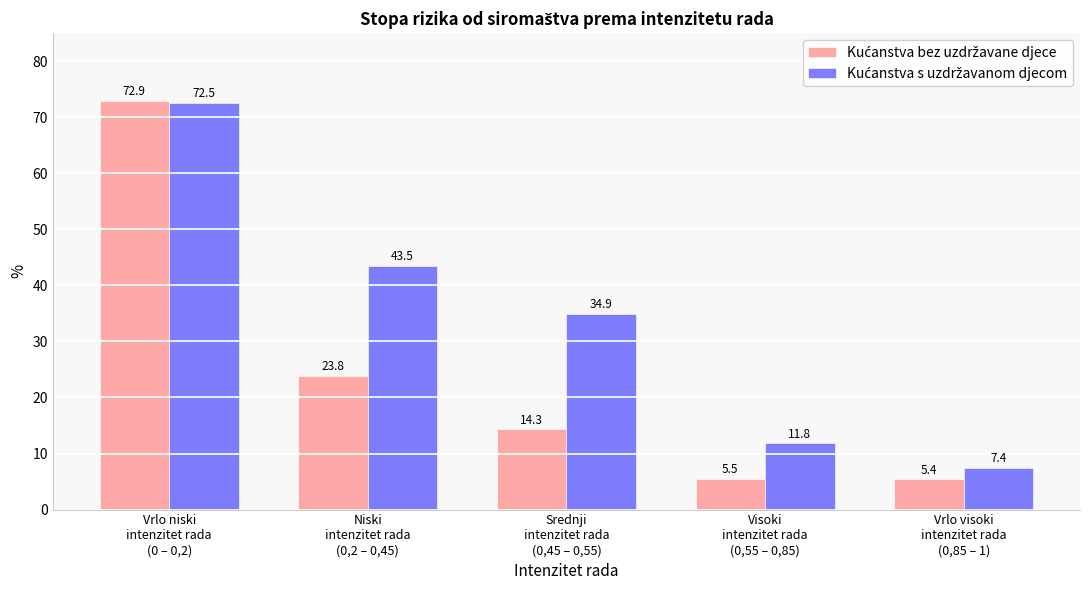

At how many categories does at least one series exceed 22?

3